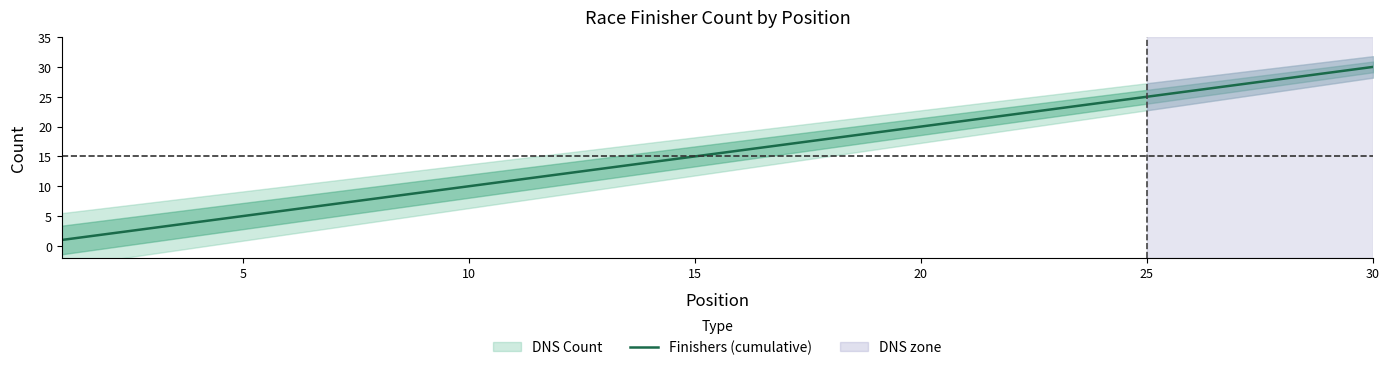

True or false: Finishers (cumulative) has a value of 8 at 15.

False